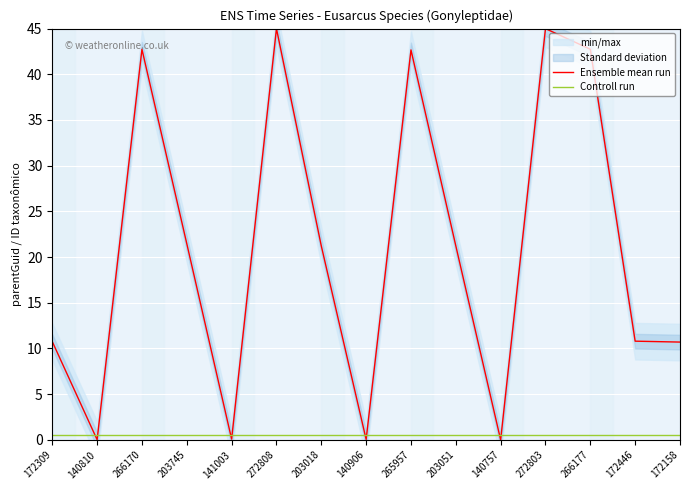

Rank the series at 203745 from highest to lowest value.

Ensemble mean run, Controll run